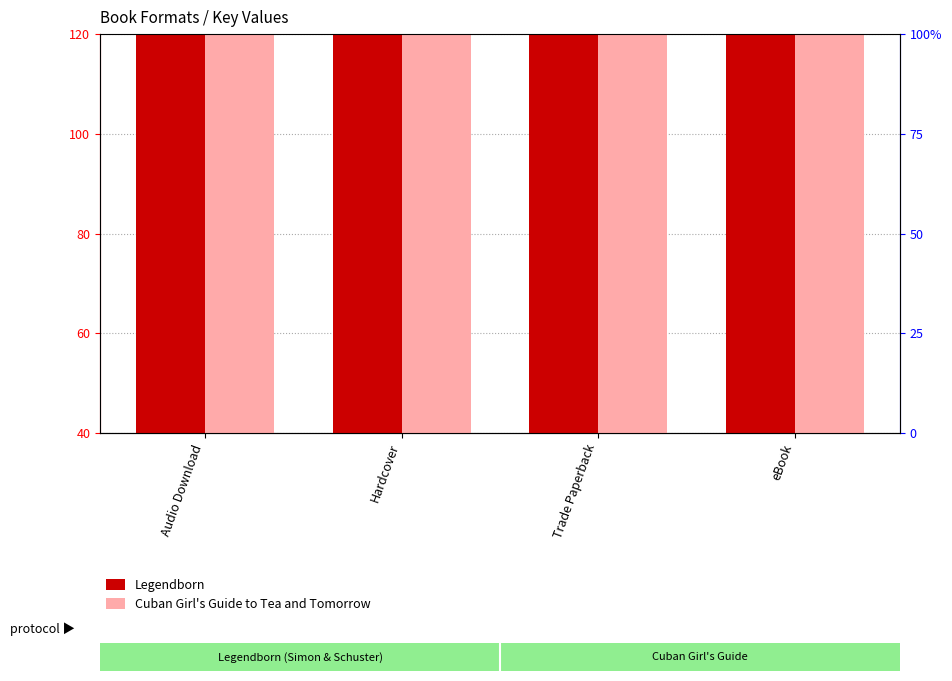

How many groups of bars are there?

4